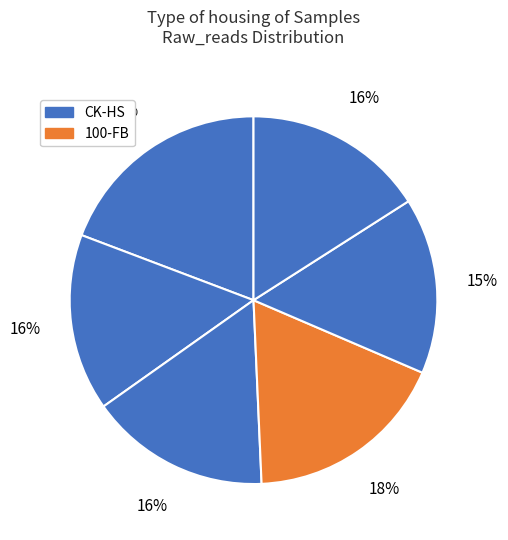

Rank the categories by value from highest to lowest.

CK-HS, 100-FB, 100-FS, CK-FB, 100-HS, CK-FS